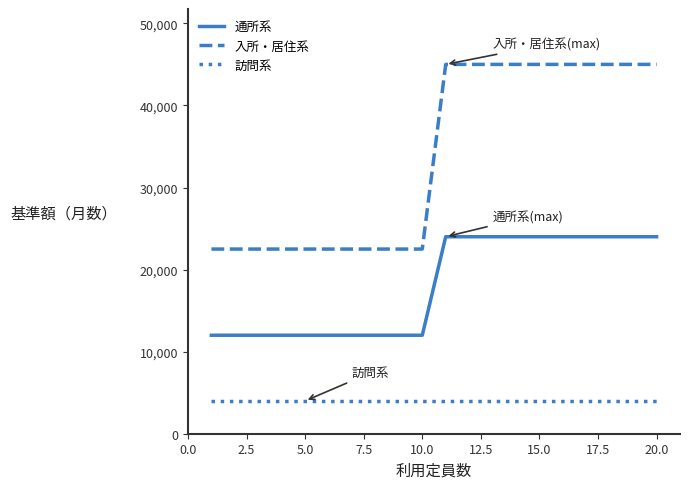

Rank the series by their maximum value, from highest to lowest.

入所・居住系, 通所系, 訪問系